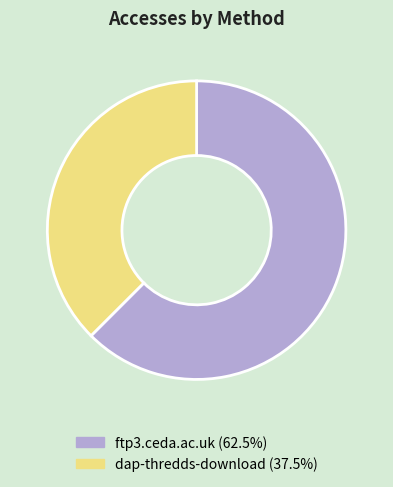

Which slice is the smallest?

dap-thredds-download